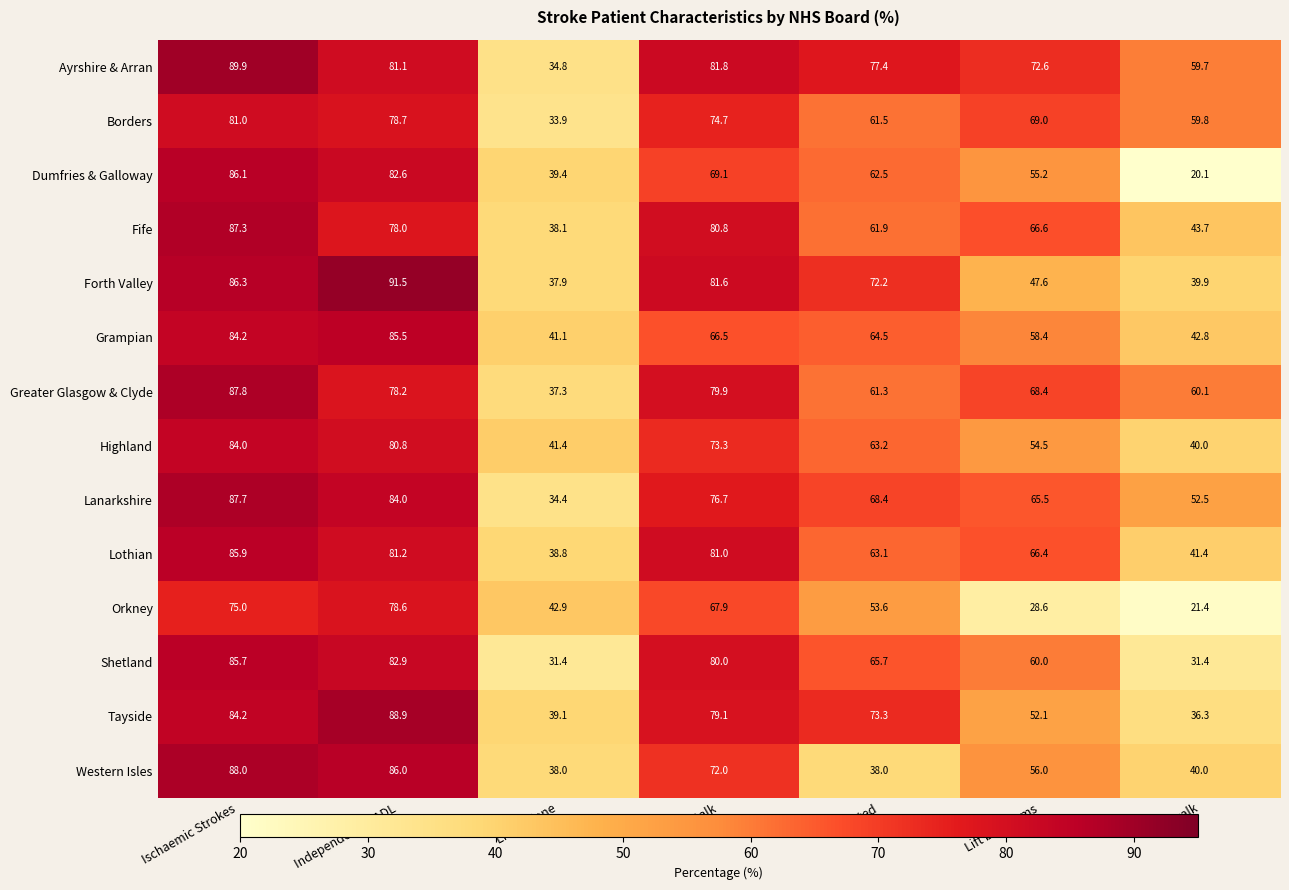

Is it true that Lothian equals 16.3 at Lift both arms?

False